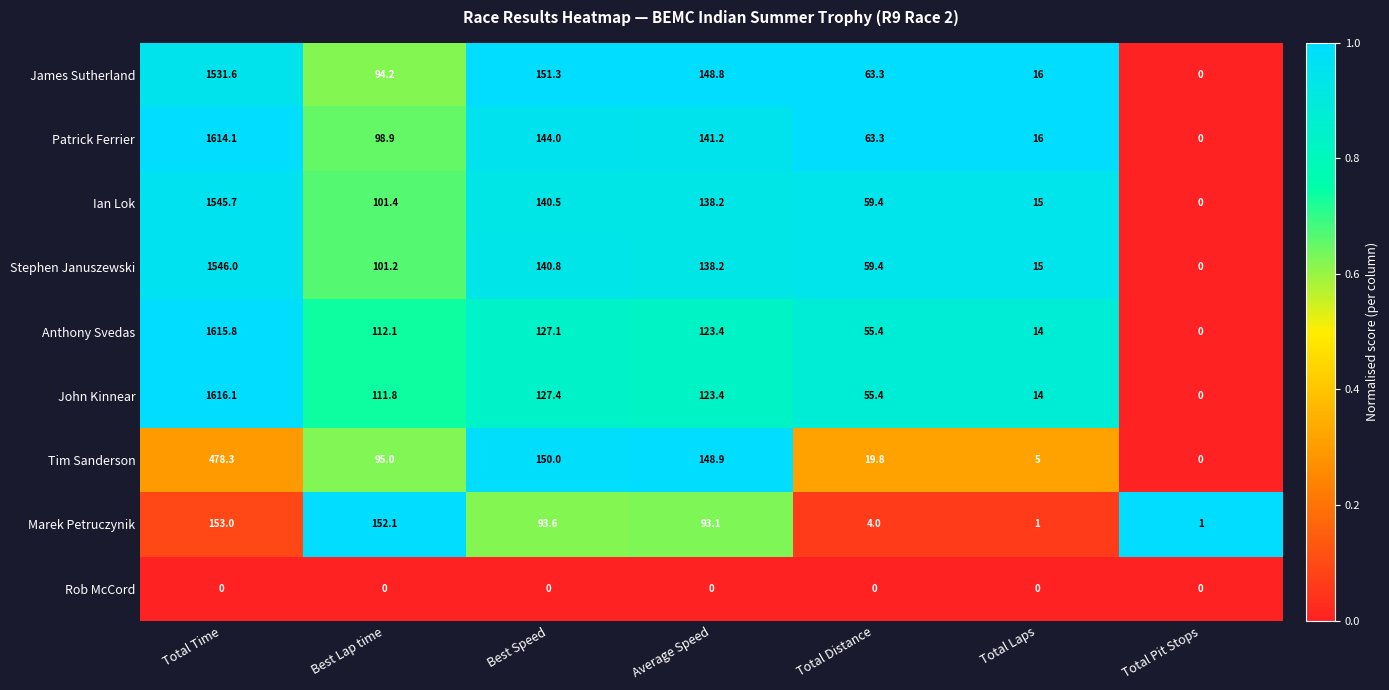

What is the sum of the Anthony Svedas values at Total Distance and Total Pit Stops?

55.4